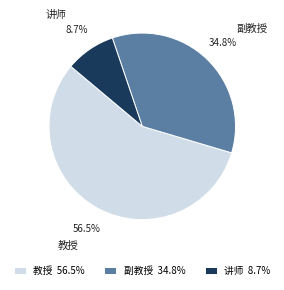

Which has a higher value, 教授 or 副教授?

教授